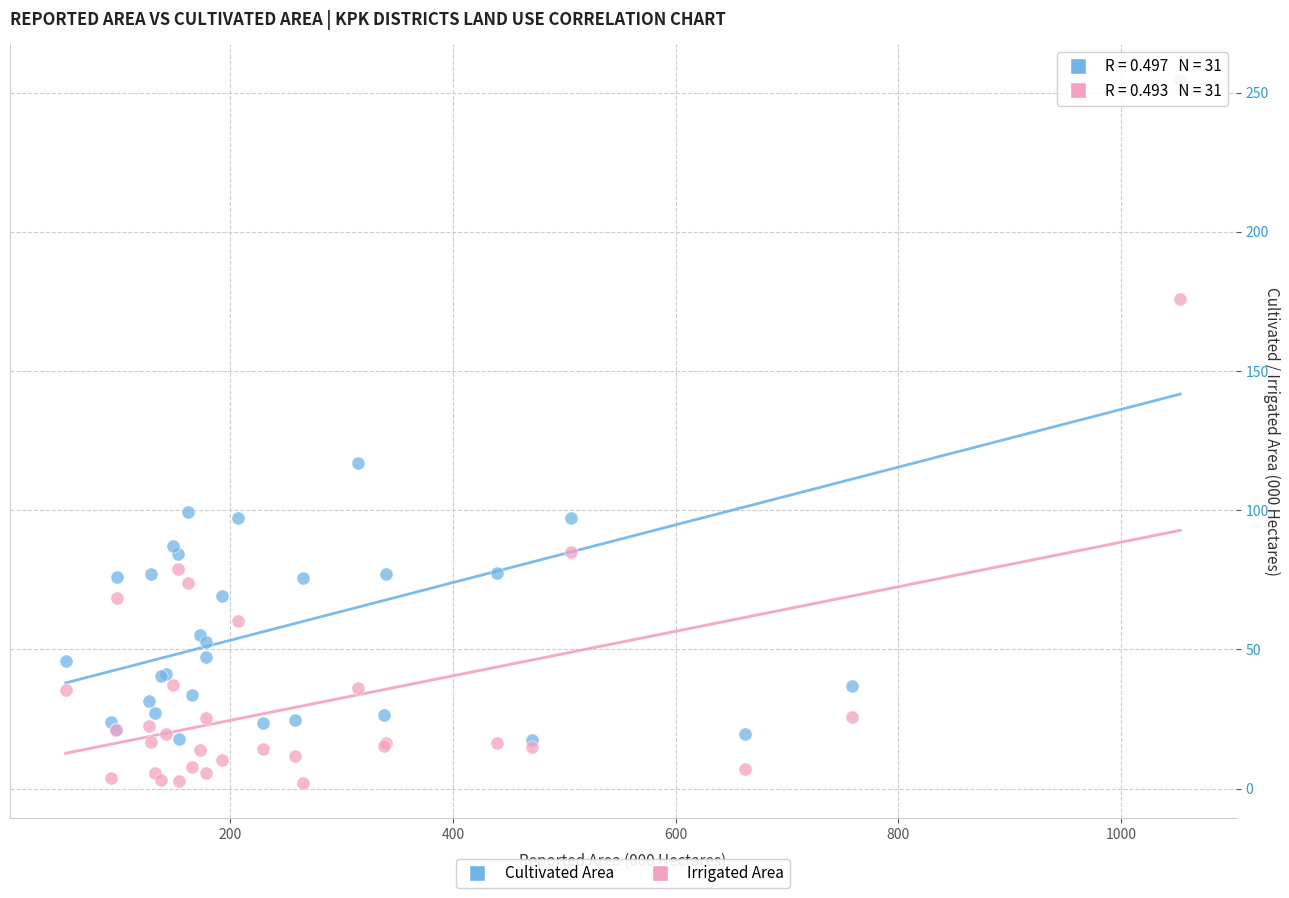

In the Cultivated Area series, what Y value is closest to 136?

116.9